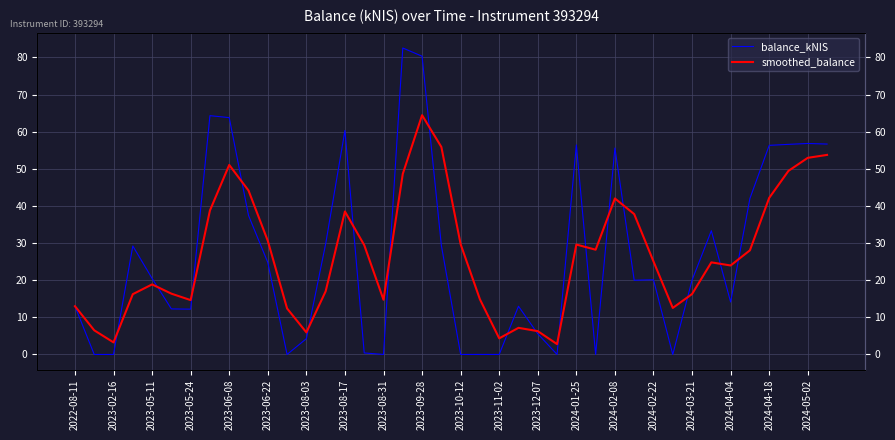

After their last crossing, which series has the higher values: smoothed_balance or balance_kNIS?

balance_kNIS